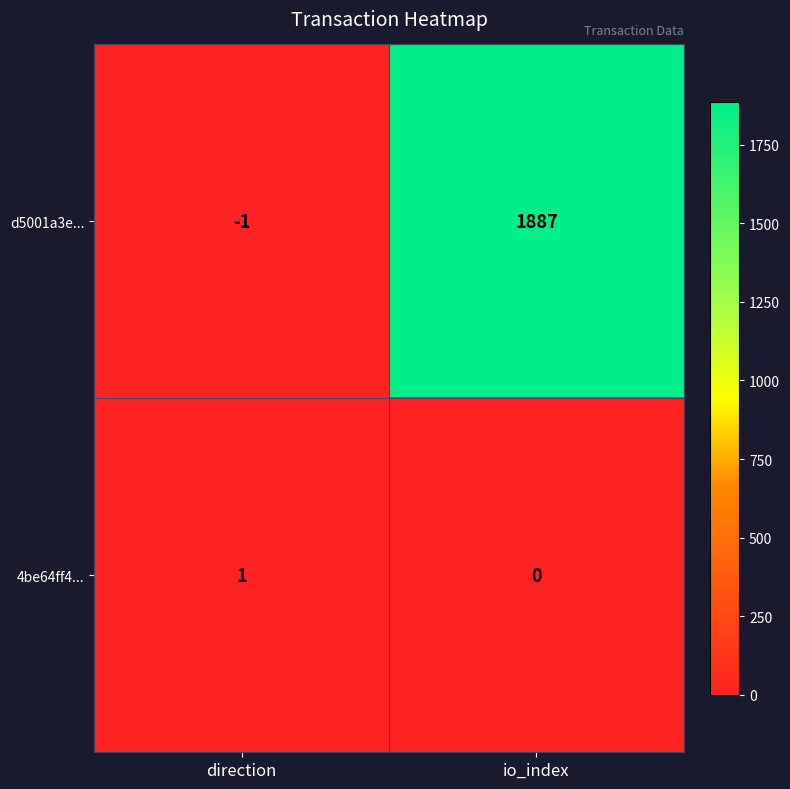

What is the smallest value displayed?

-1